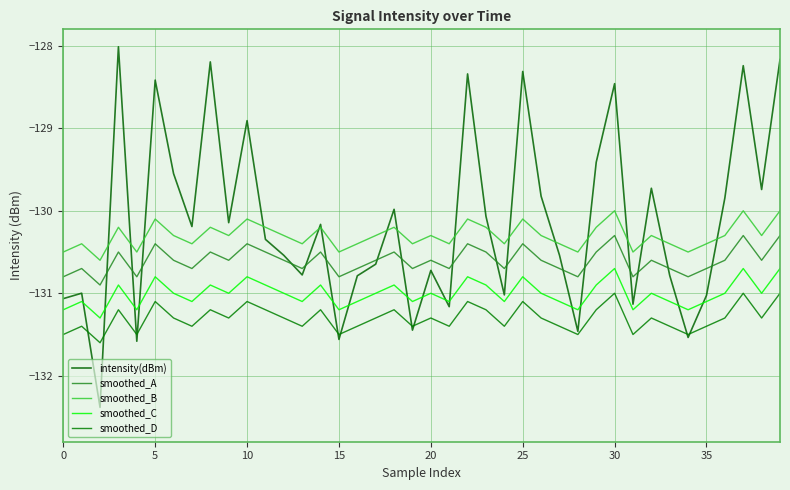

What is the label of the 33rd point from the left?

32